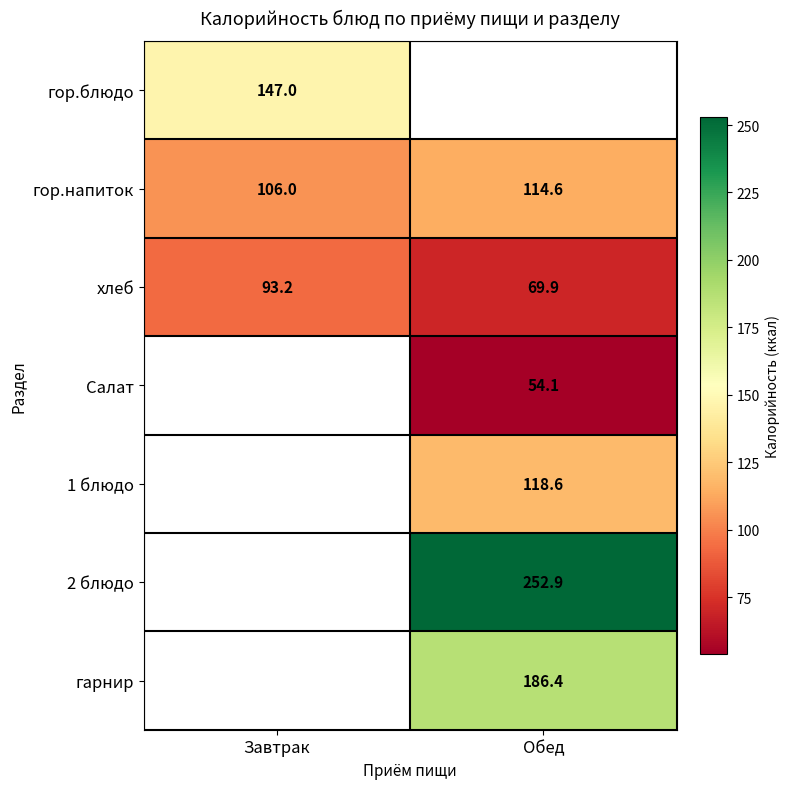

What is the difference between the гор.напиток values at Обед and Завтрак?

8.6